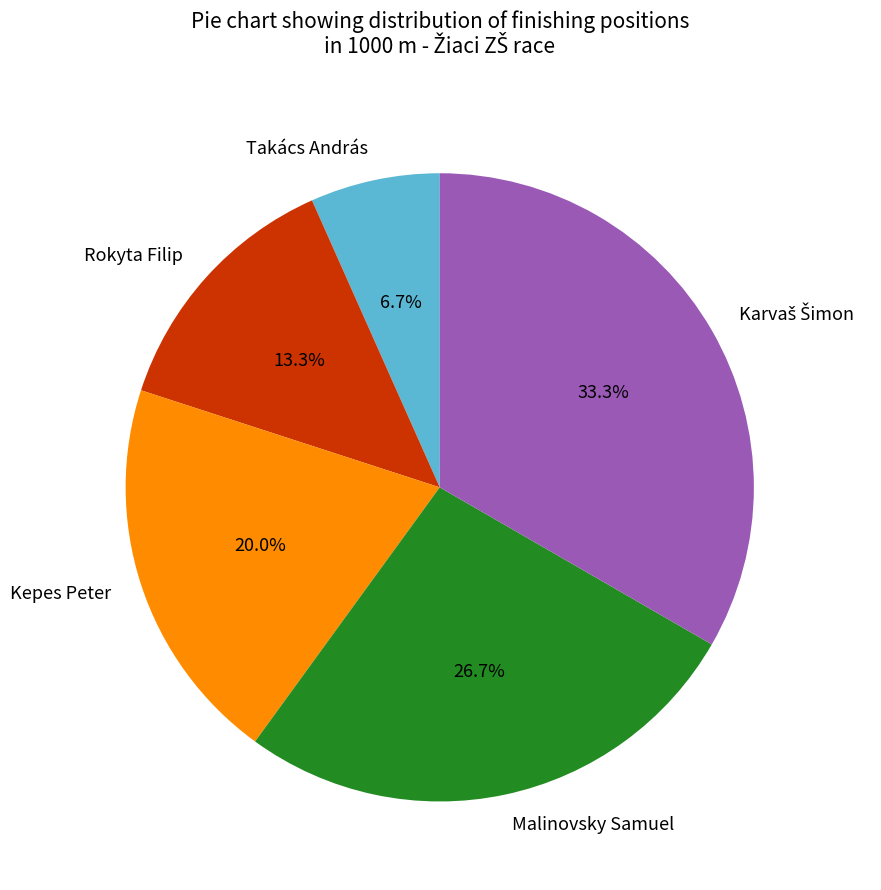

What percentage is NOT represented by Kepes Peter?

80.0%